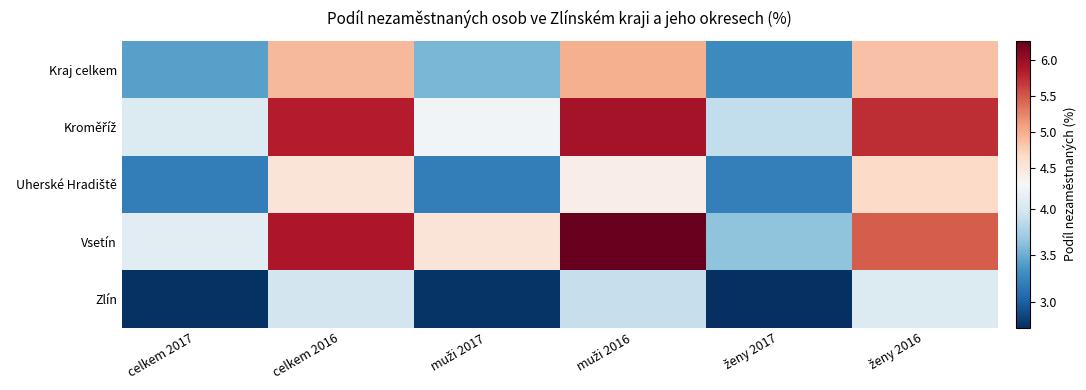

What is the difference between the highest and lowest values at muži 2017?

1.8